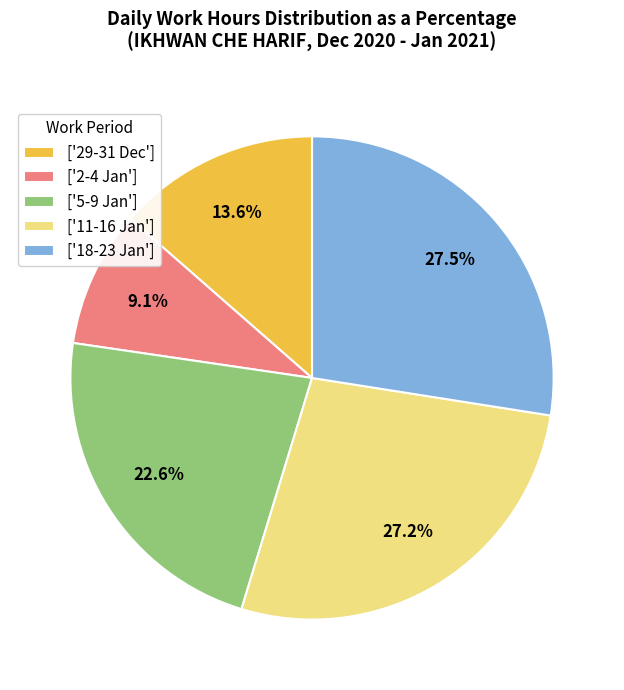

How many slices are in this pie chart?

5